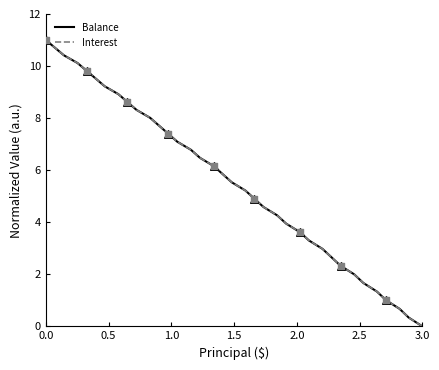

What is the maximum value for Balance?

11.0